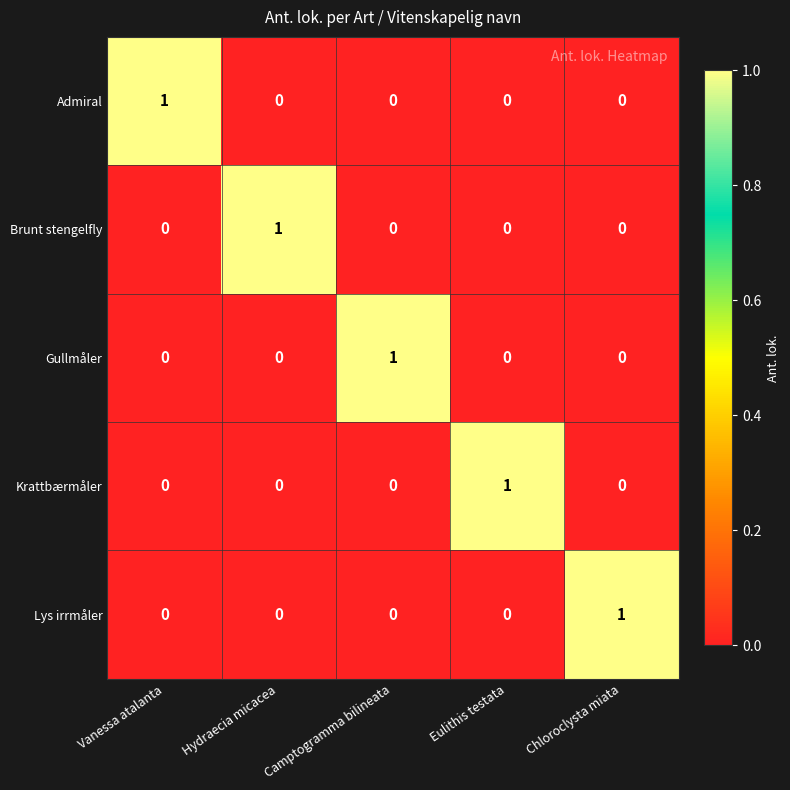

Is it true that Brunt stengelfly equals 0 at Vanessa atalanta?

True